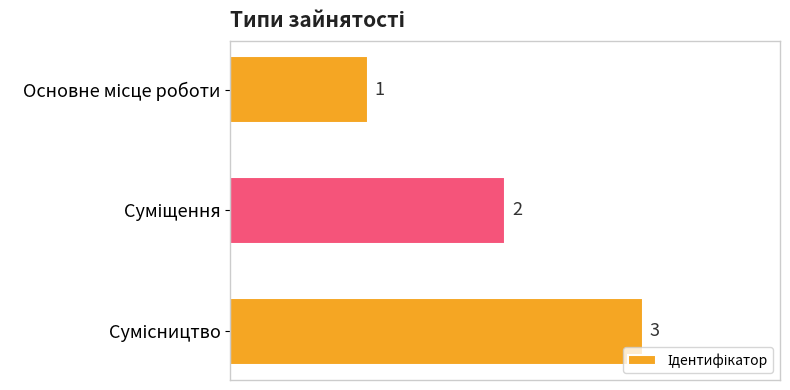

What is the sum of all values?

6